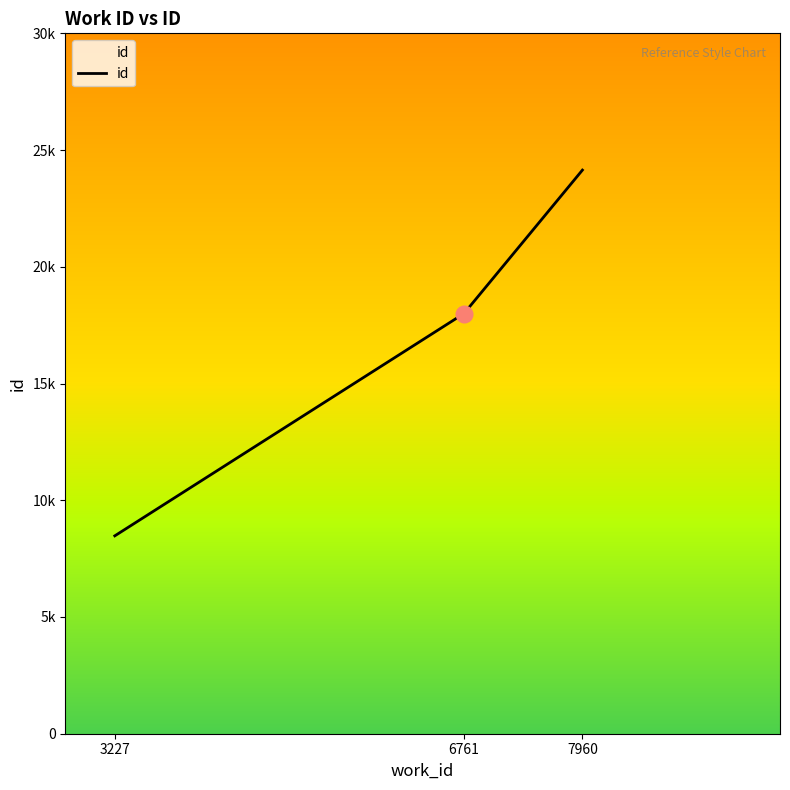

Where is the data nearest to the value 16309?

6761